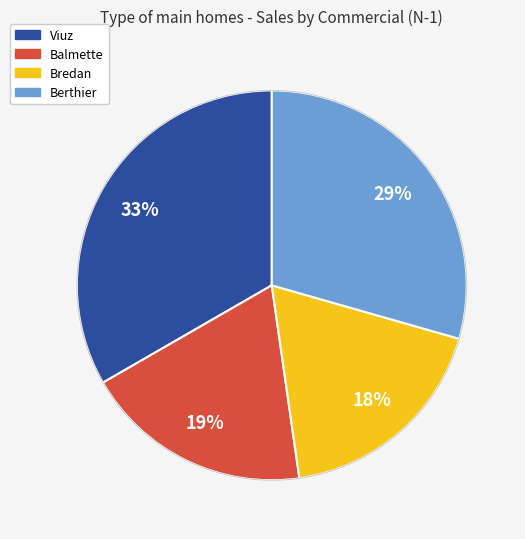

Between Balmette and Berthier, which is larger?

Berthier